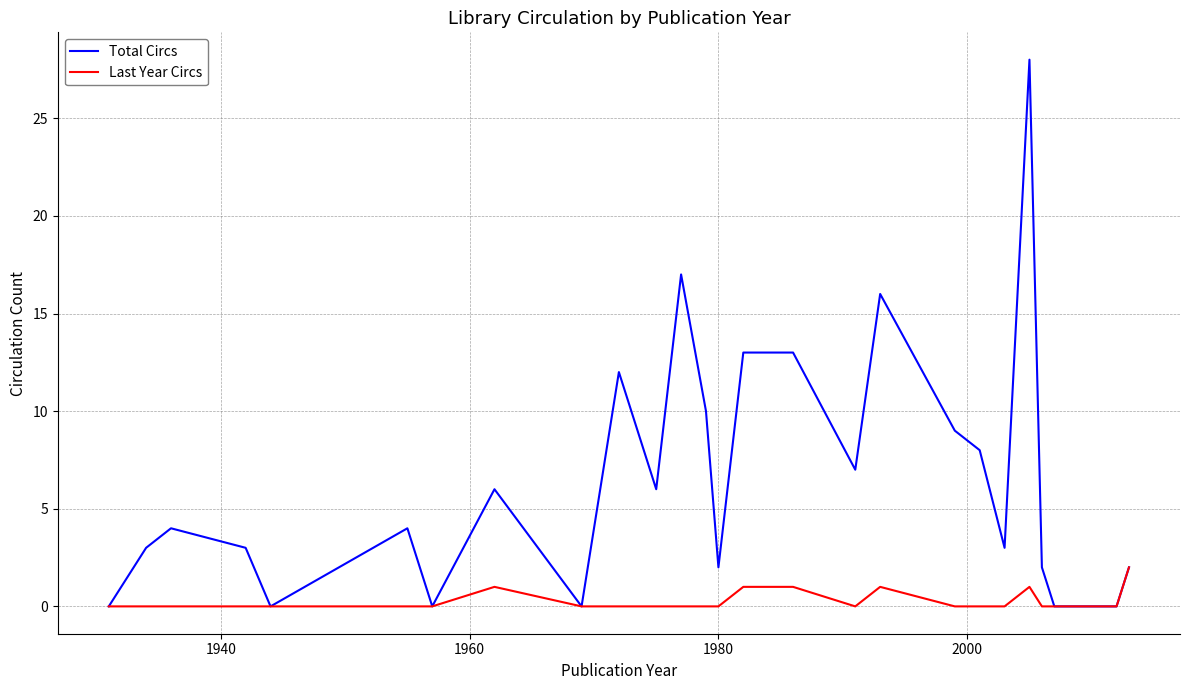

Rank the series by their maximum value, from lowest to highest.

Last Year Circs, Total Circs